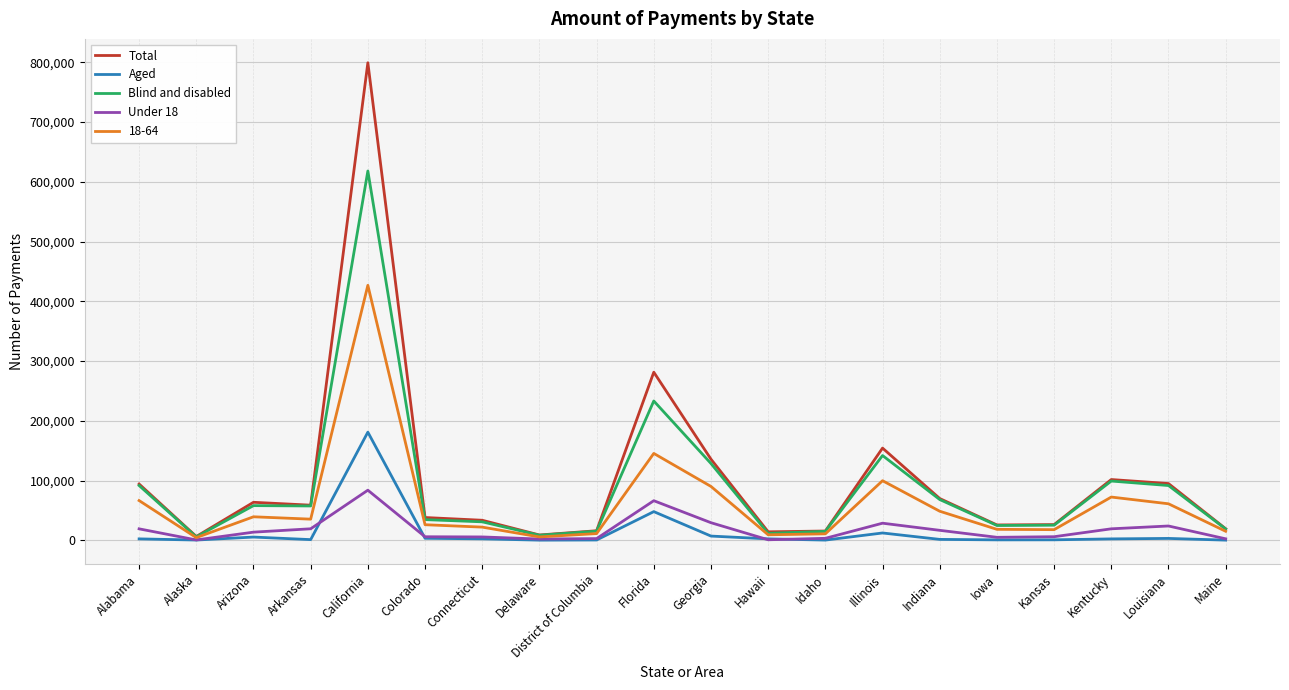

What is the spread (max minus min) of values at Connecticut?

31087